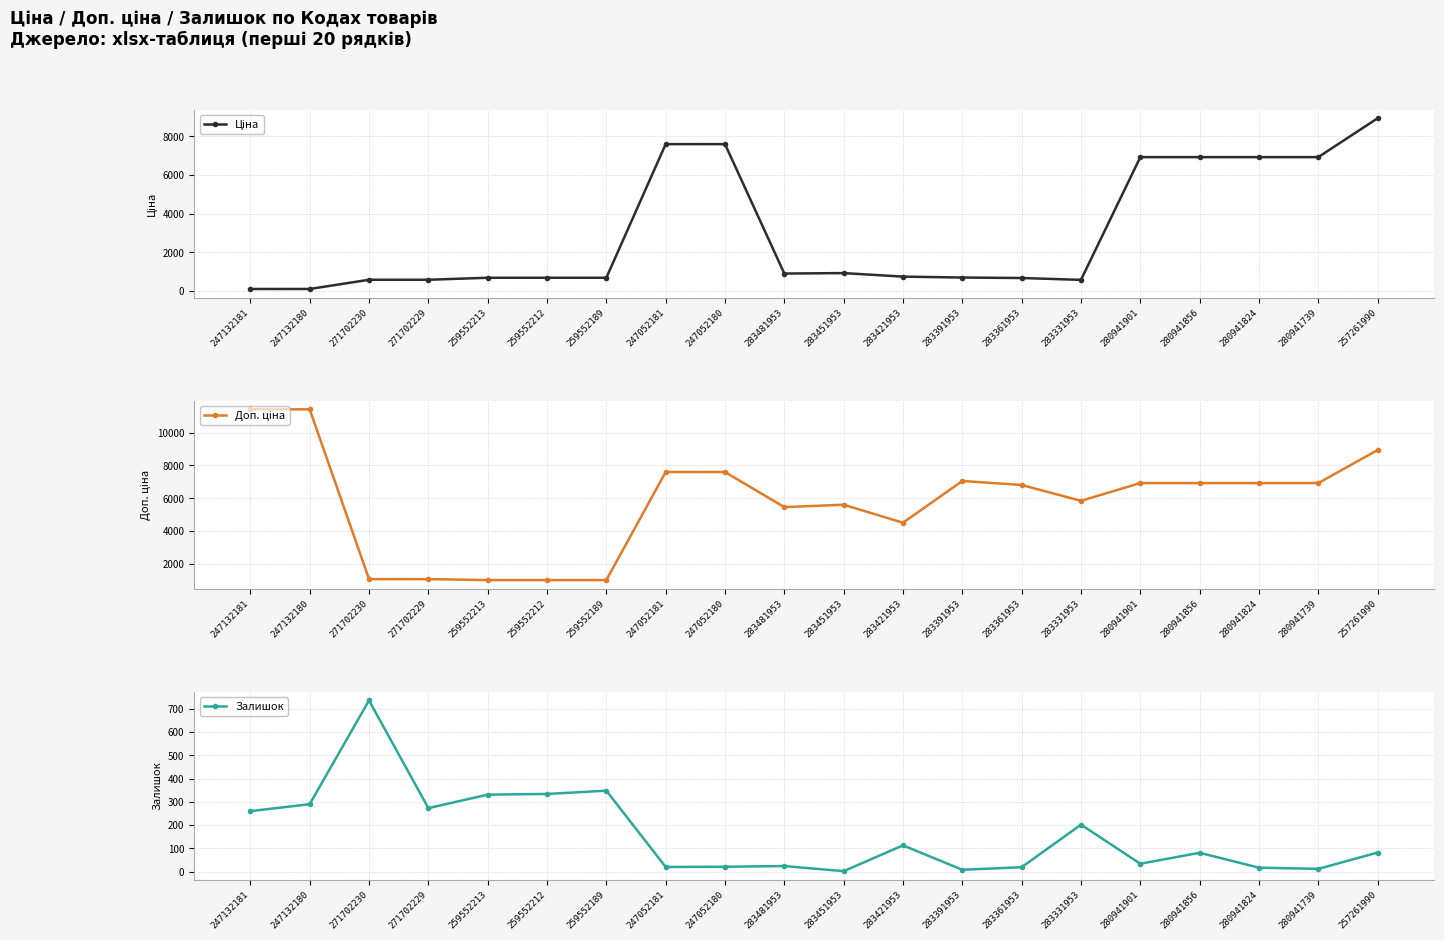

Is it true that Залишок equals 154.6 at 247132181?

False